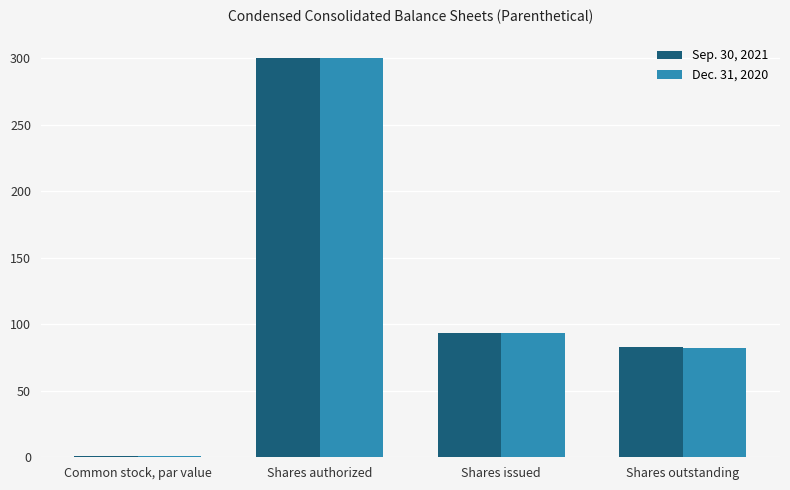

How many data points does each series have?

4